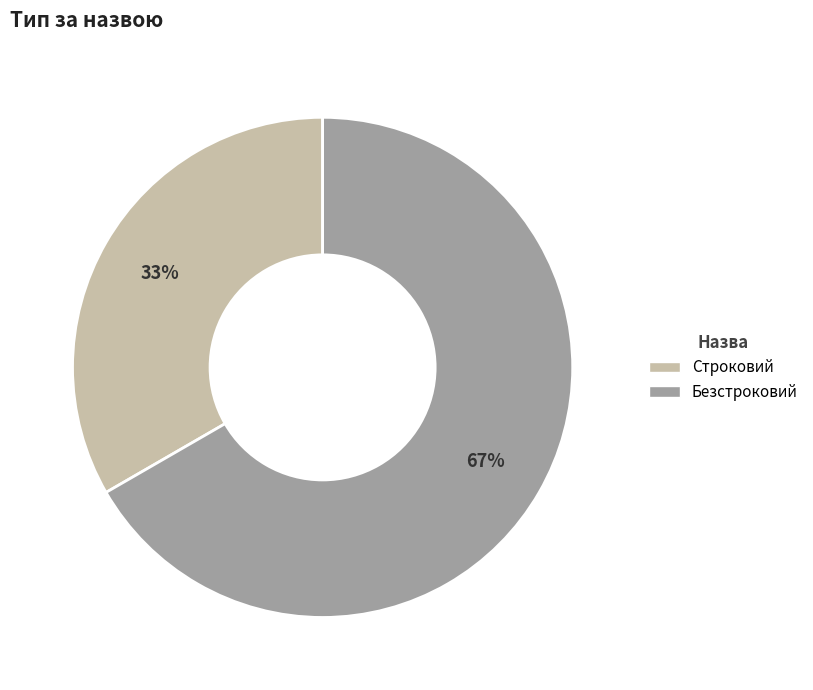

To the nearest percent, what is the combined percentage of Безстроковий and Строковий?

100%